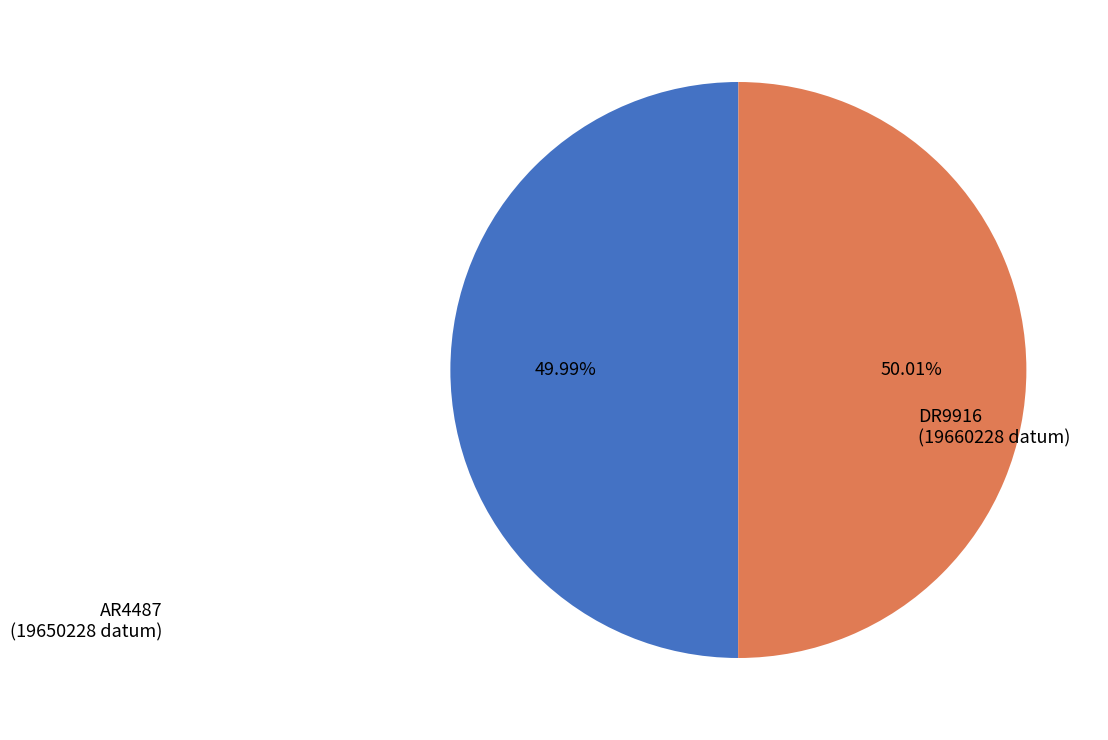

Does any single category account for the majority?

Yes